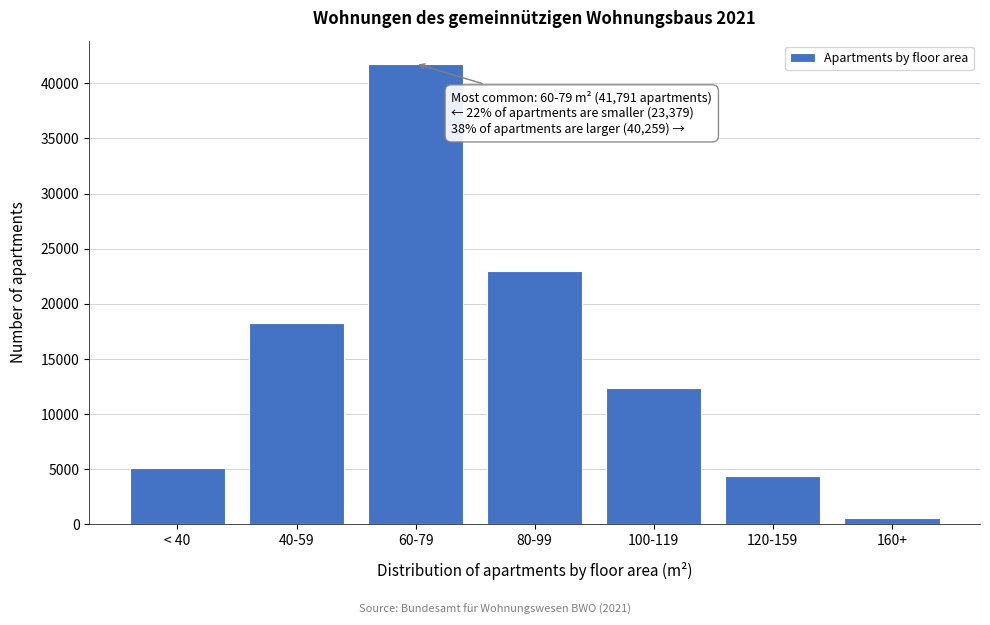

Reading left to right, extract all data points from this chart.

< 40=5097	40-59=18282	60-79=41791	80-99=22964	100-119=12405	120-159=4348	160+=542